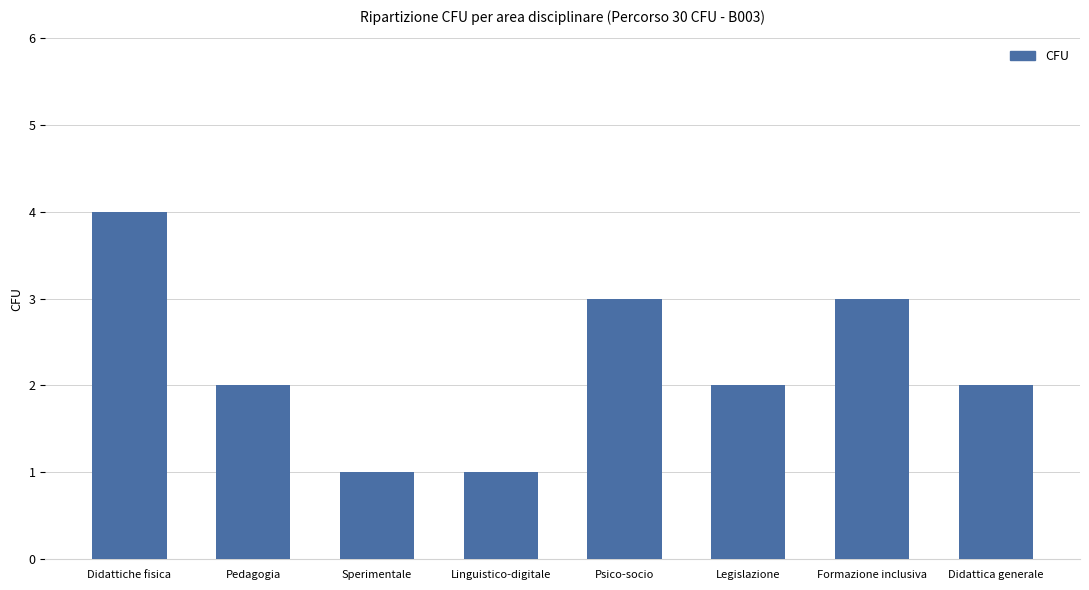

The chart shows a value of 1 at Didattica generale. True or false?

False